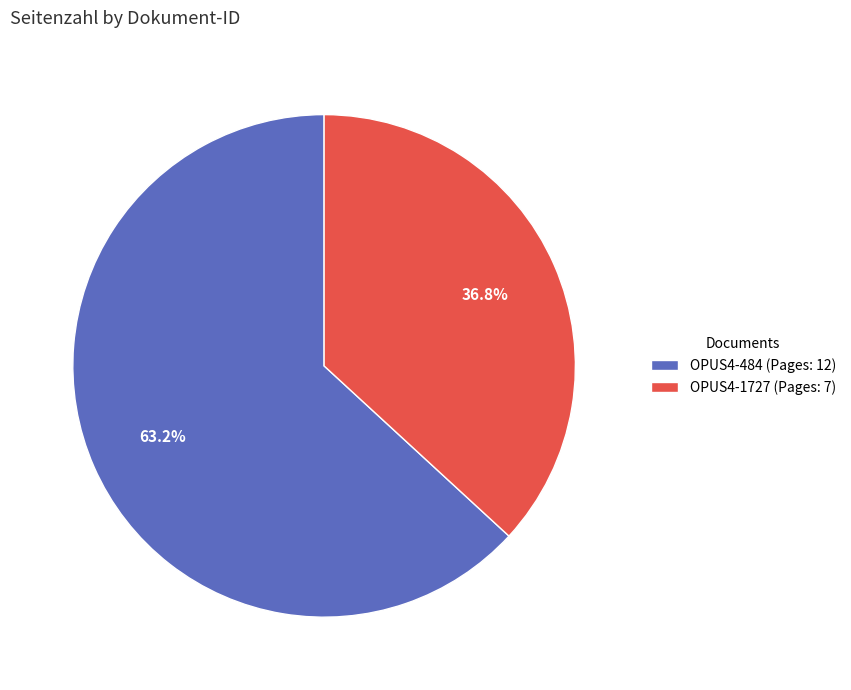

Rank the categories by value from highest to lowest.

OPUS4-484, OPUS4-1727